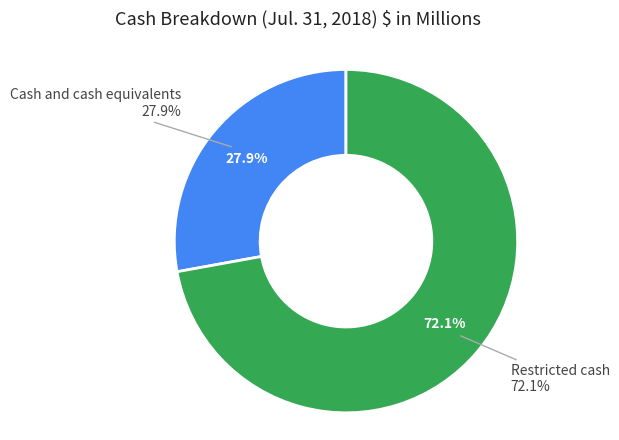

Which category has the biggest portion of the pie?

Restricted cash